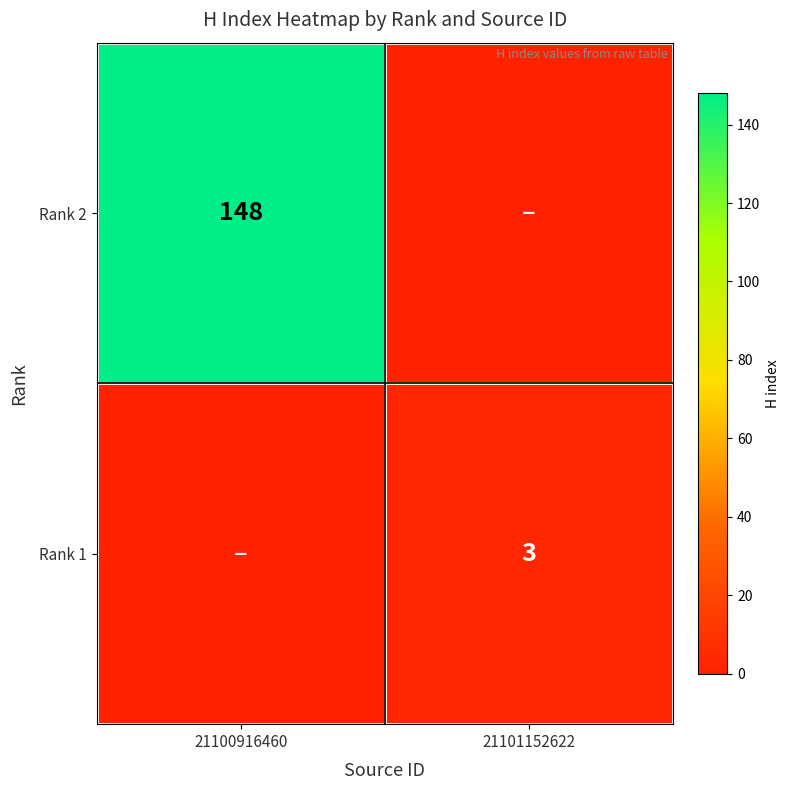

The value of Rank 1 at 21101152622 is 4. True or false?

False